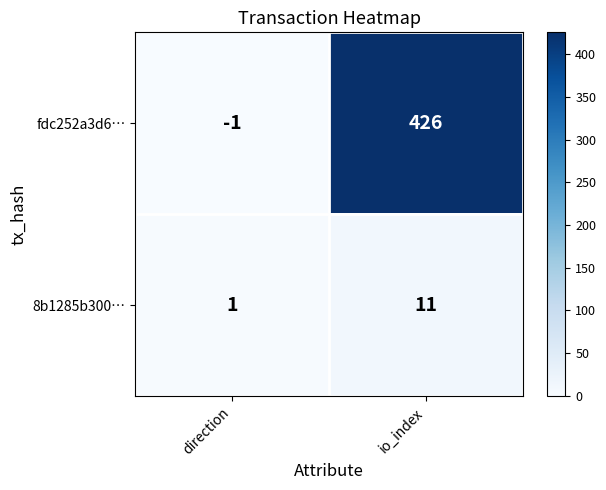

What is the sum of all 8b1285b300… values?

12